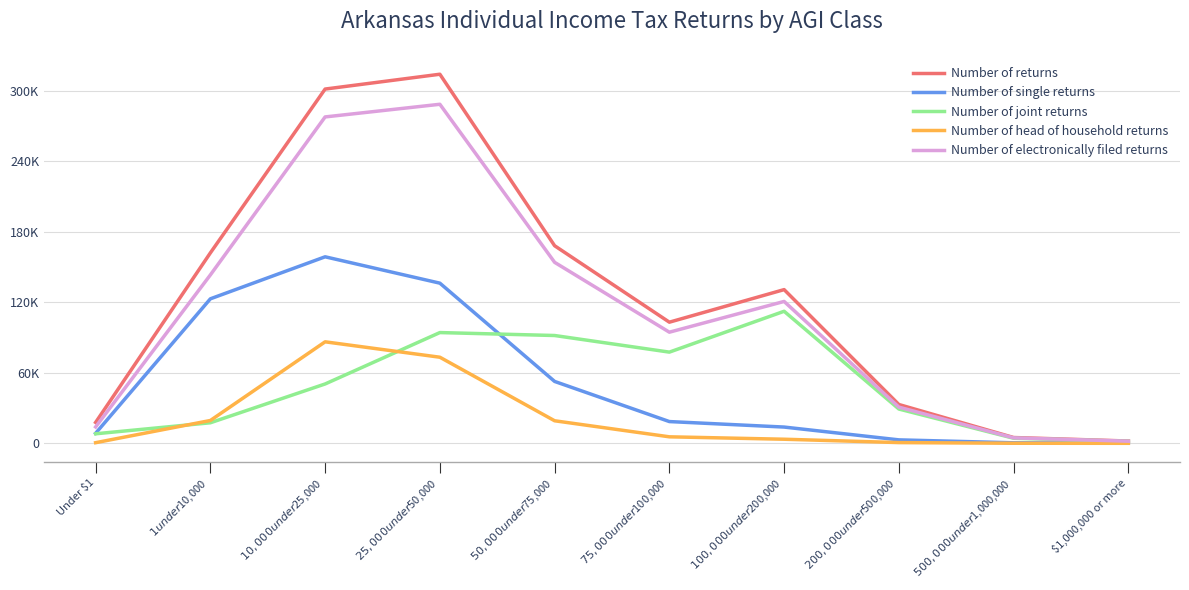

What is the difference between the maximum and minimum values in the Number of returns series?

311940